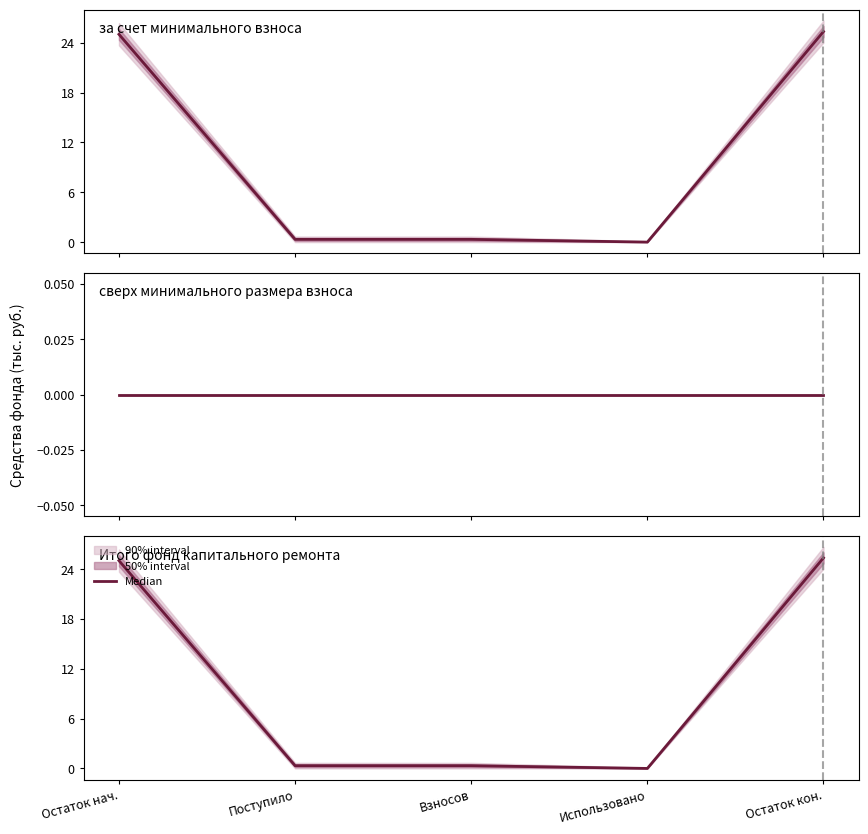

What is the sum of all values?

51.0